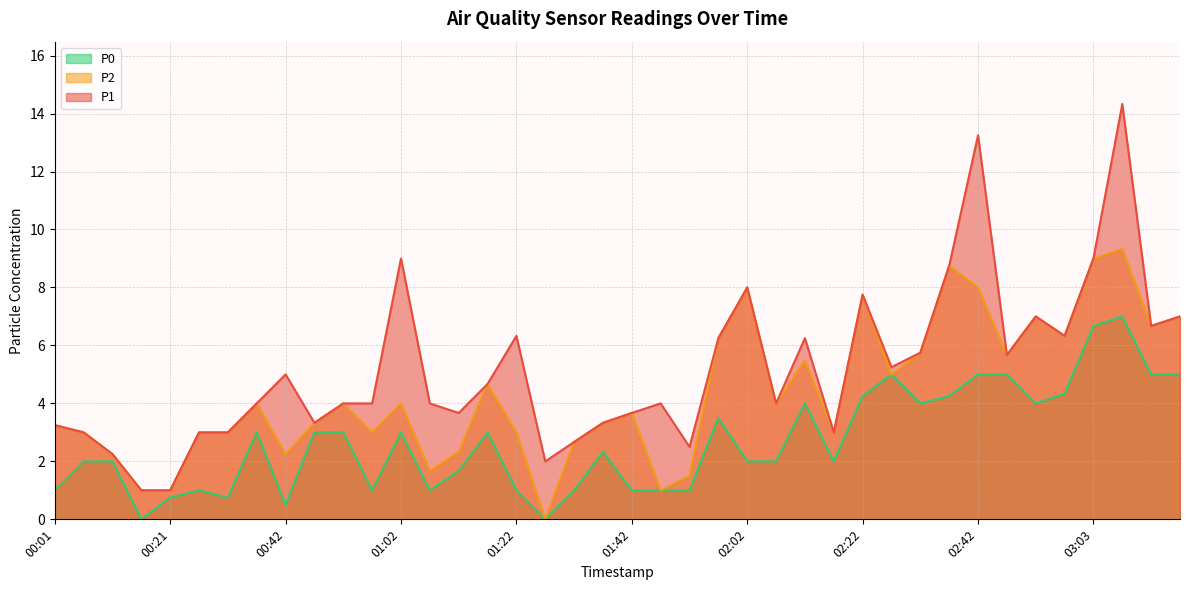

What is the label of the 3rd point from the right?

03:08